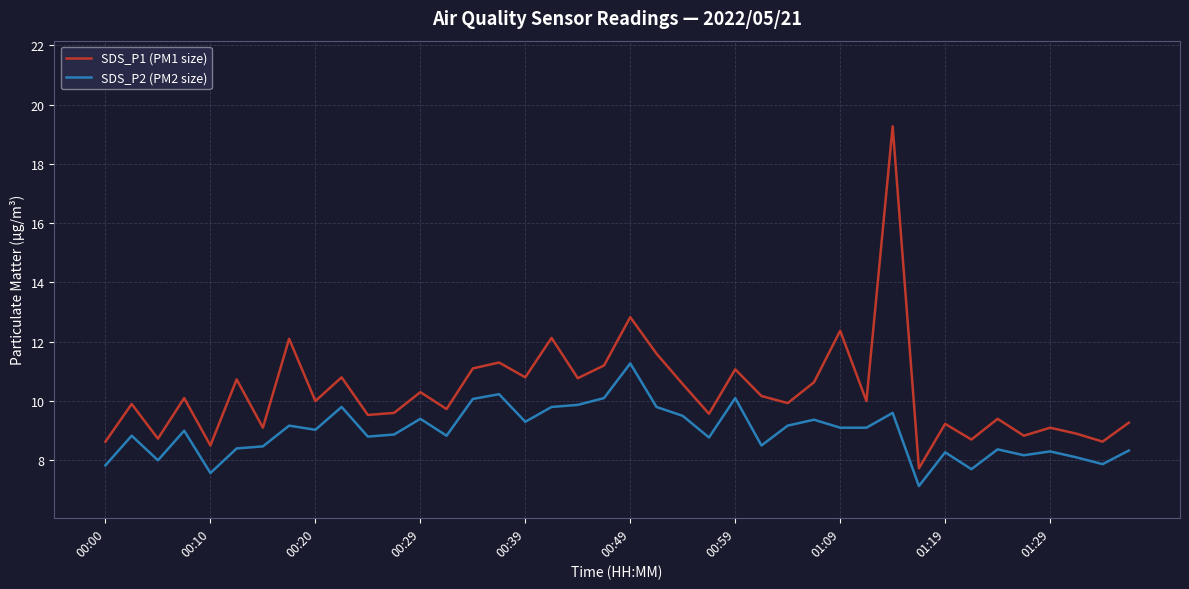

True or false: SDS_P2 (PM2 size) has more than 0 interior local peaks.

True